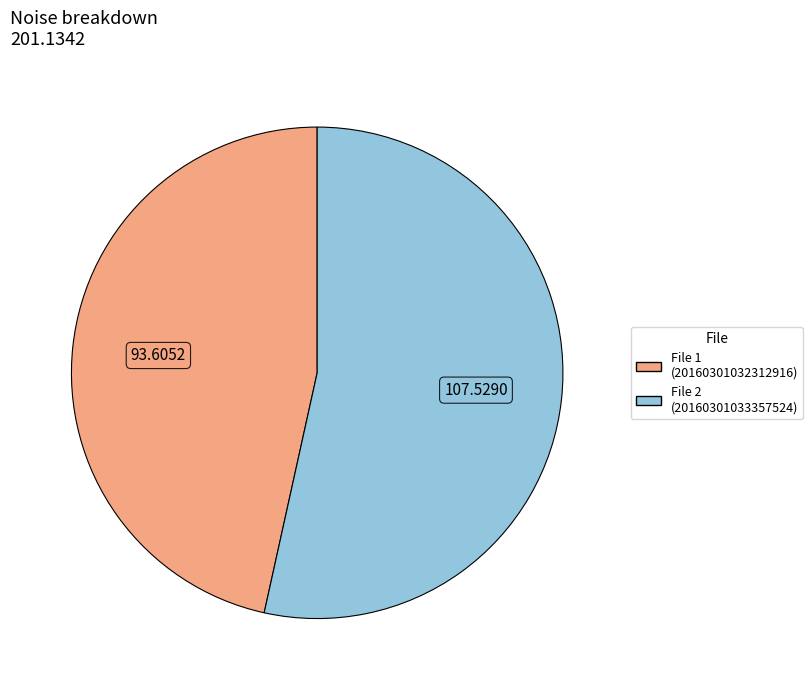

Is there a majority slice in this chart?

Yes